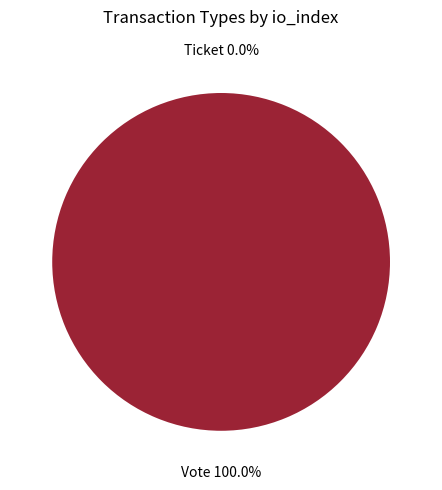

To the nearest percent, what portion does Vote represent?

100%